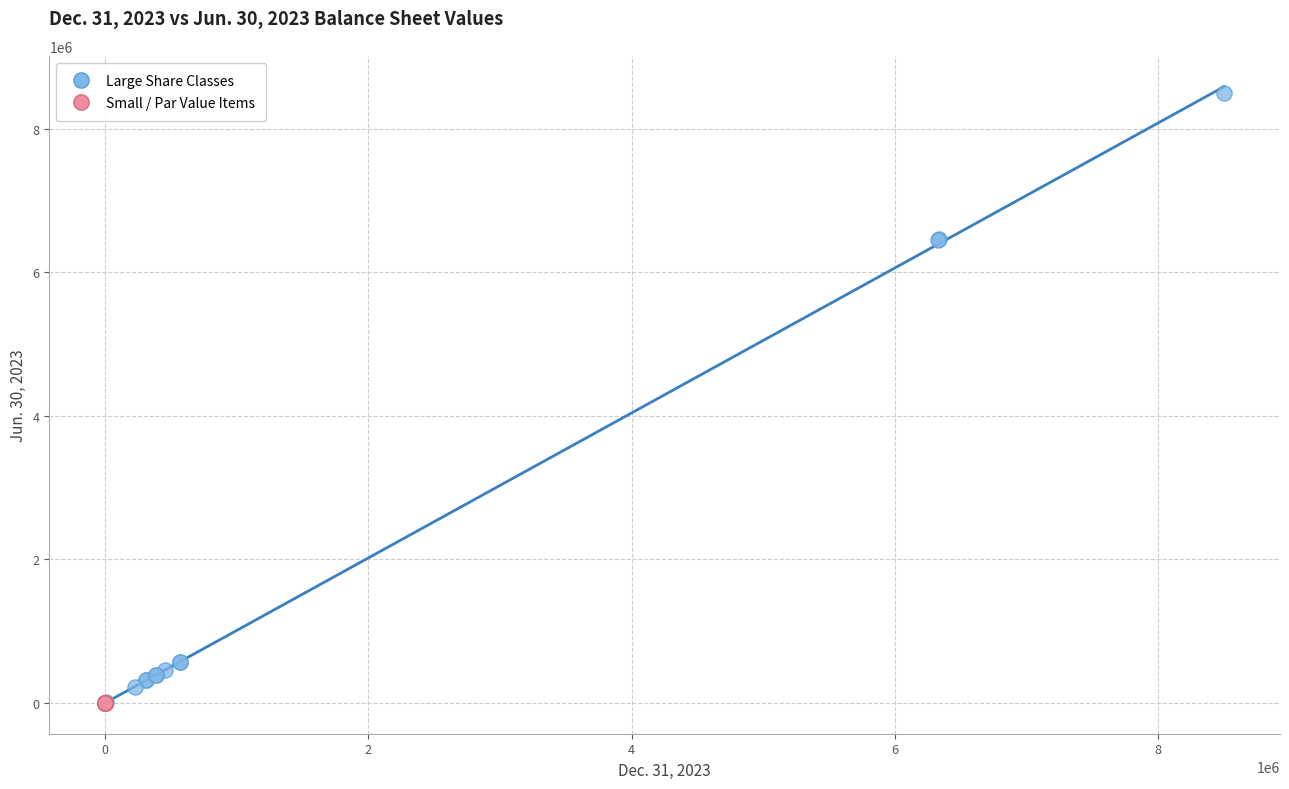

What are all the series names shown in the legend?

Large Share Classes, Small / Par Value Items